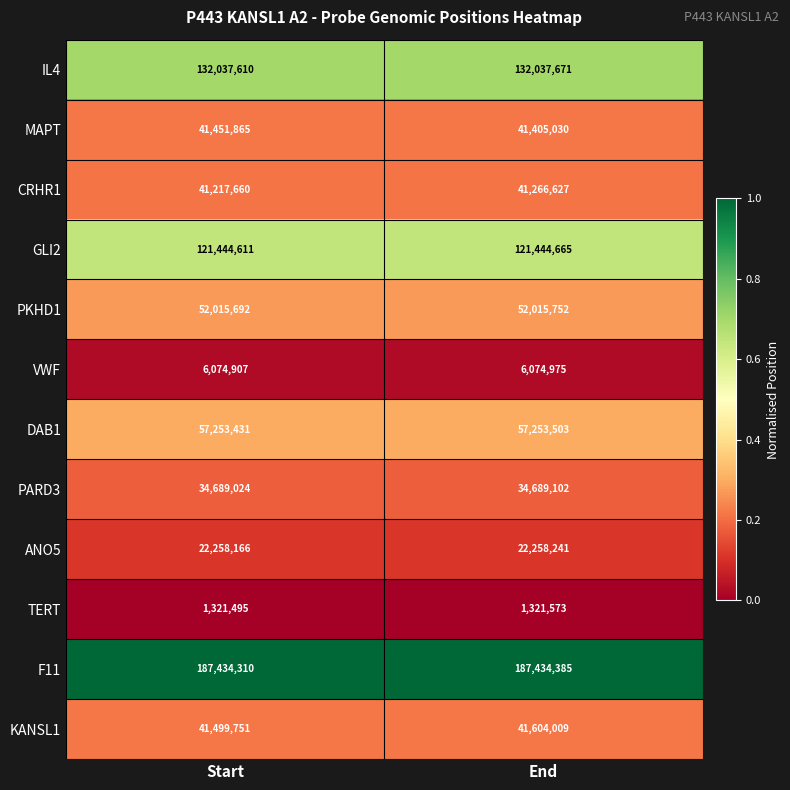

Is it true that TERT equals 867035 at Start?

False